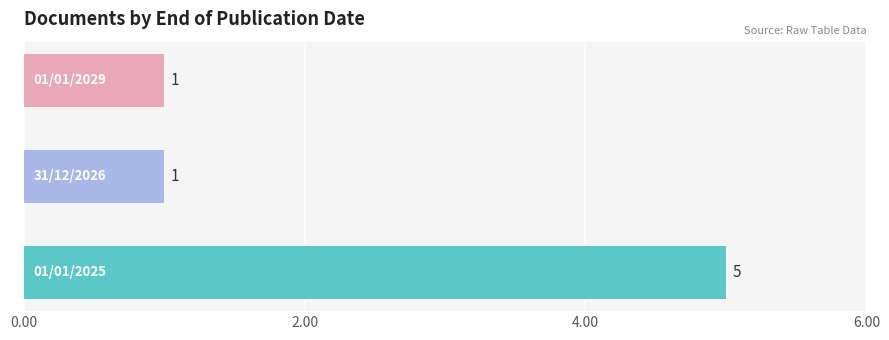

Count the values in the range 1 to 5.

3